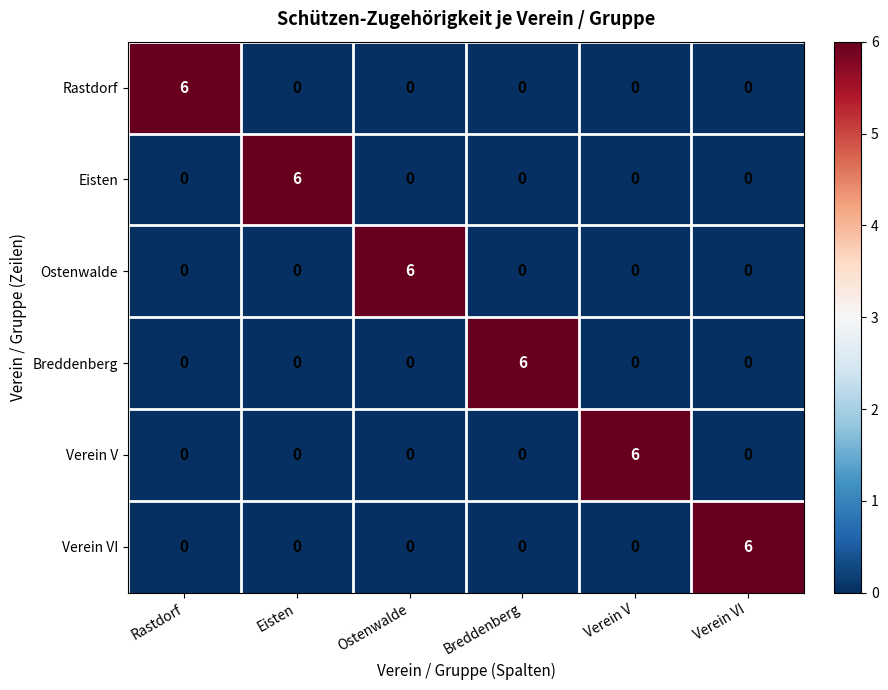

How many Eisten values are between 0 and 1?

5